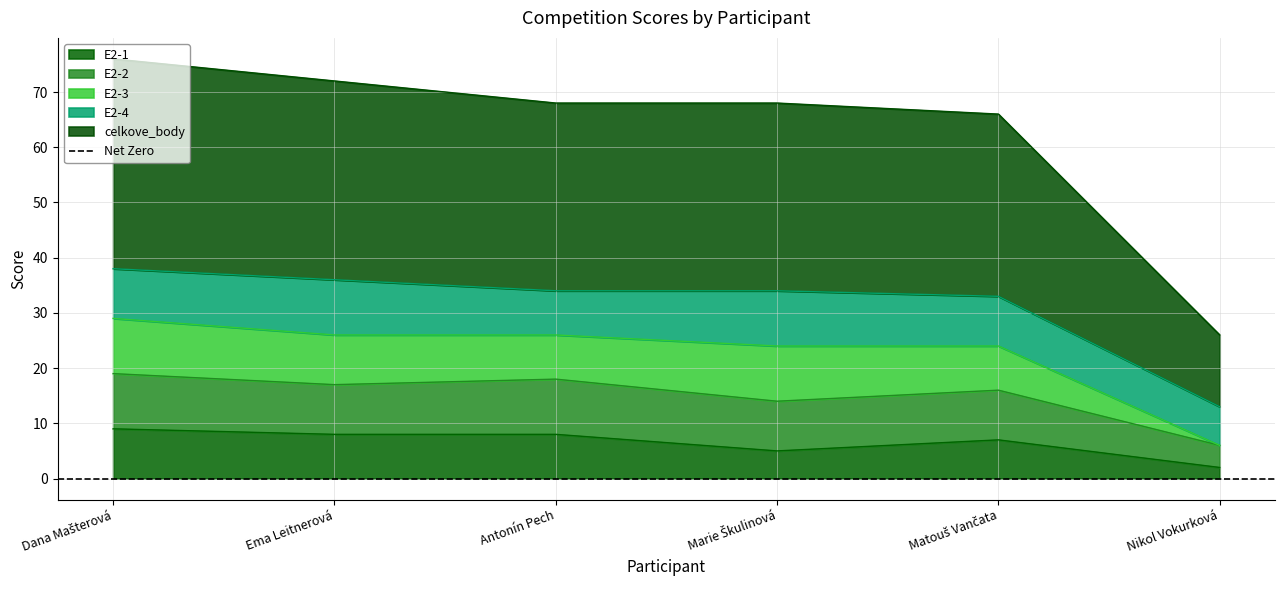

Between Matouš Vančata and Ema Leitnerová, which is larger?

Ema Leitnerová